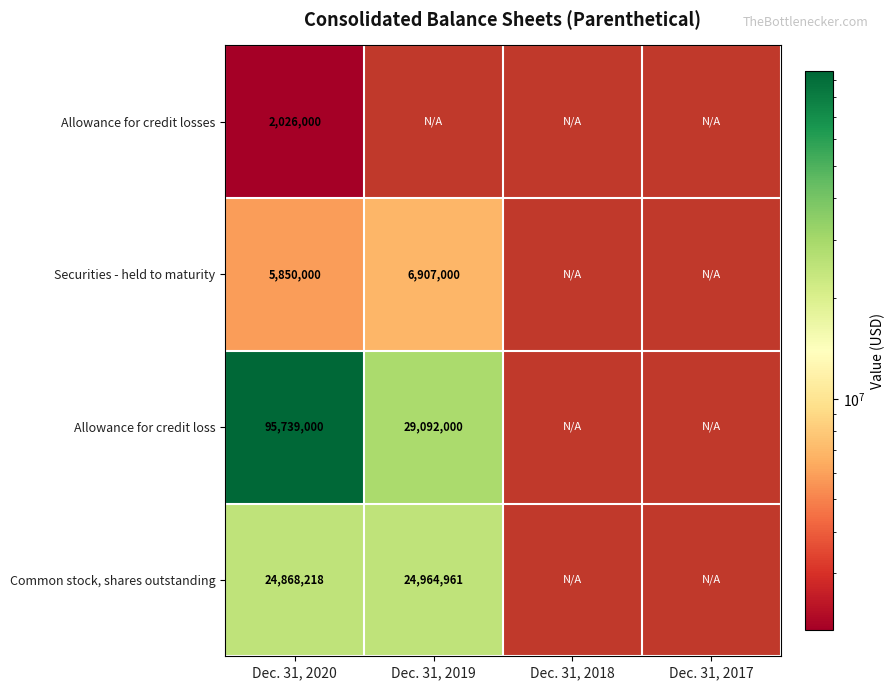

Is it true that Allowance for credit loss equals 10069767 at Dec. 31, 2019?

False